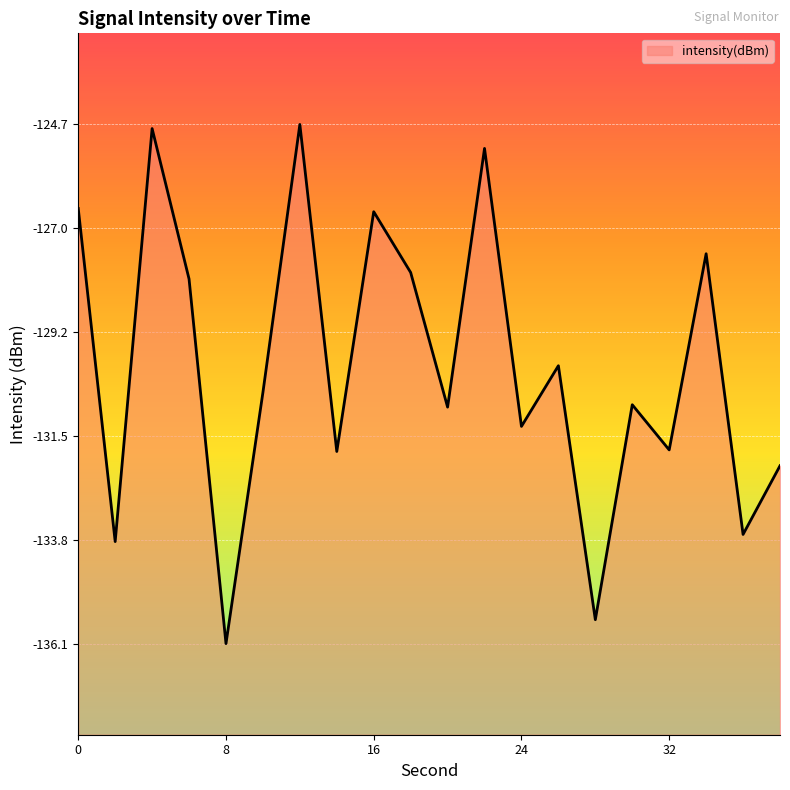

What is the greatest value displayed?

-124.7